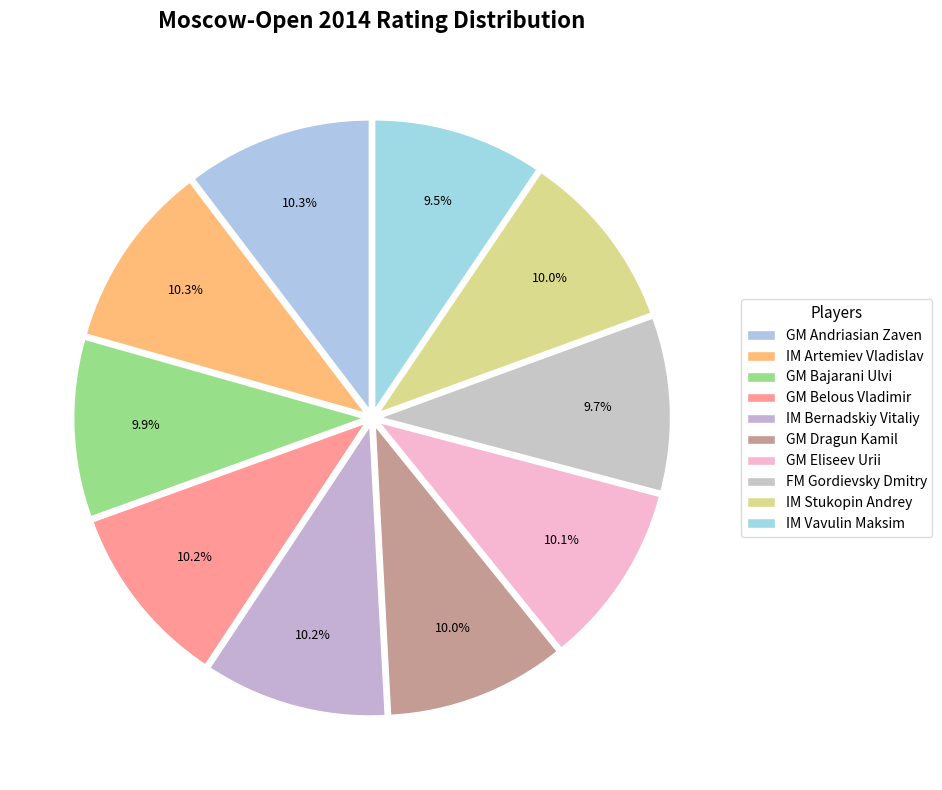

Count the number of slices in the pie.

10